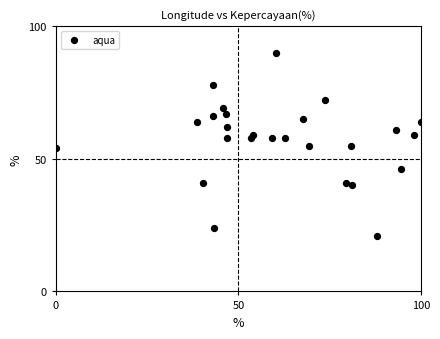

What is the range of Y values (max minus min)?

69